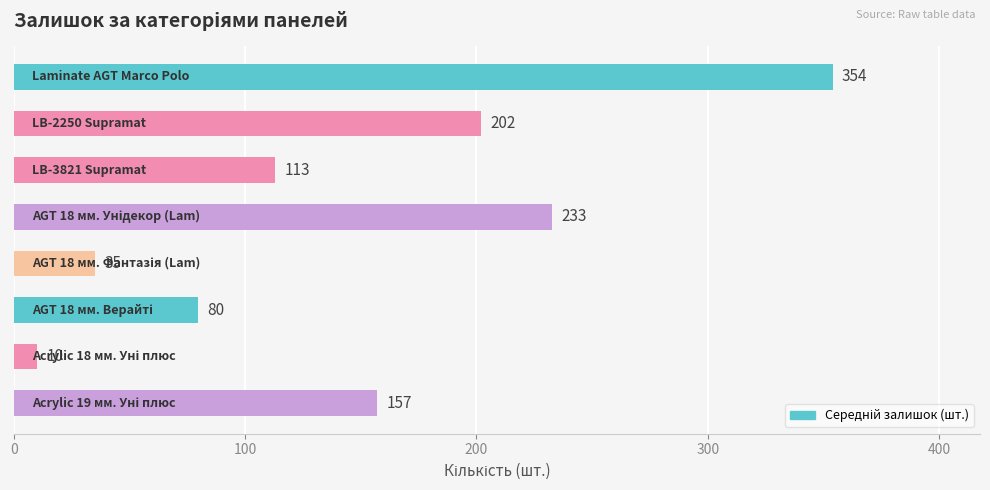

What is the smallest value displayed?

10.0